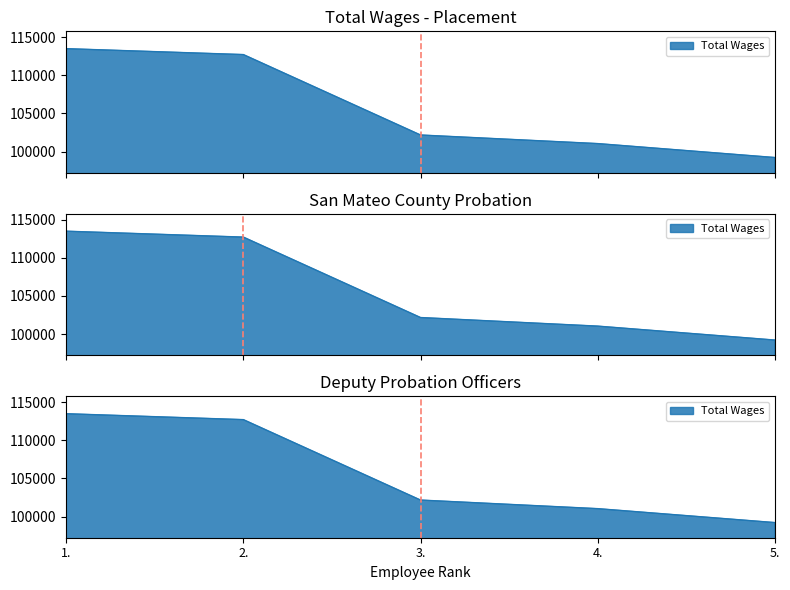

What is the average value?

105722